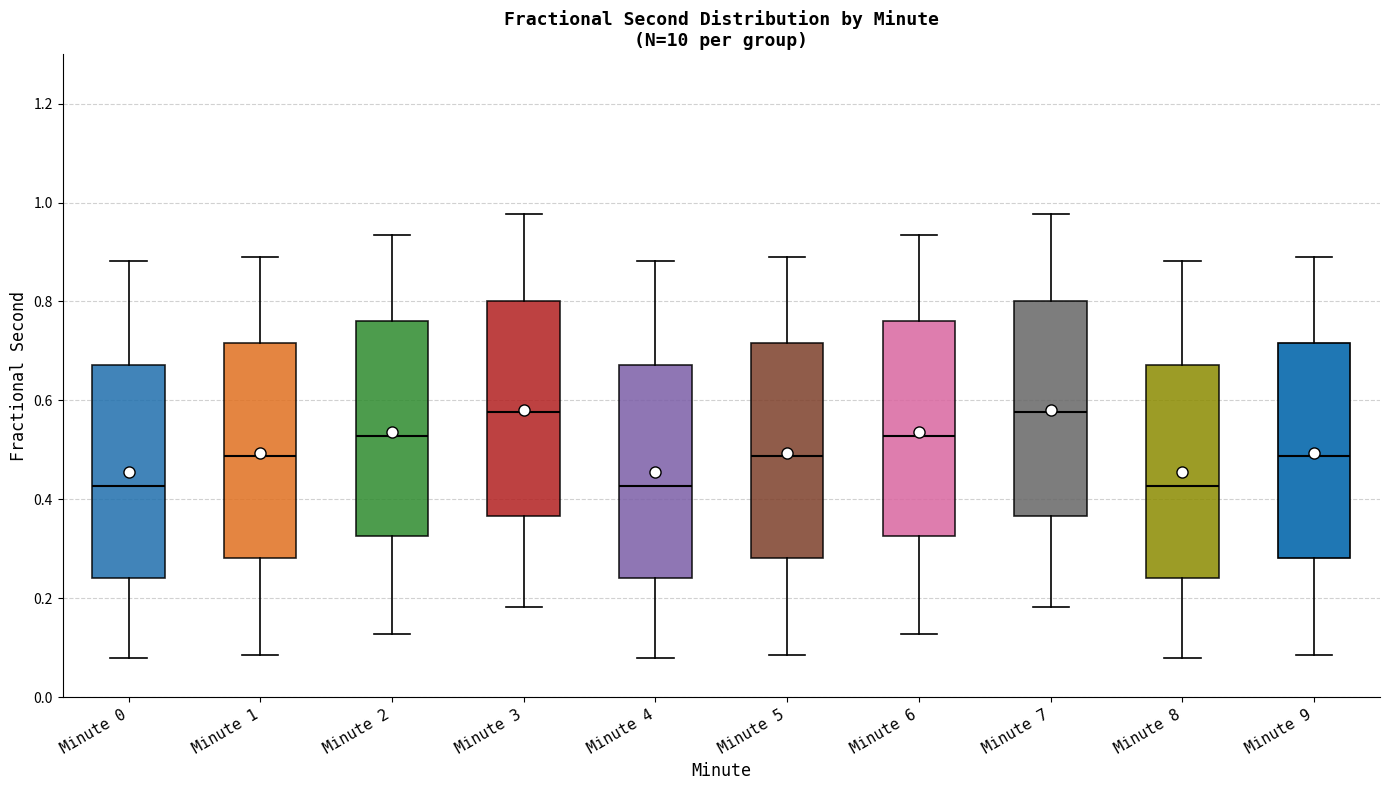

Reading left to right, transcribe this box plot: for each box, give where its median line is, the range the box spans, and where its two whiskers end, as read against the y-axis. The values are not printed on the chart, so give them approximately, as read against the axis.

Minute 0: median 0.42, box 0.24 to 0.68, whiskers 0.08 to 0.88
Minute 1: median 0.48, box 0.28 to 0.72, whiskers 0.08 to 0.88
Minute 2: median 0.52, box 0.32 to 0.76, whiskers 0.12 to 0.94
Minute 3: median 0.58, box 0.36 to 0.80, whiskers 0.18 to 0.98
Minute 4: median 0.42, box 0.24 to 0.68, whiskers 0.08 to 0.88
Minute 5: median 0.48, box 0.28 to 0.72, whiskers 0.08 to 0.88
Minute 6: median 0.52, box 0.32 to 0.76, whiskers 0.12 to 0.94
Minute 7: median 0.58, box 0.36 to 0.80, whiskers 0.18 to 0.98
Minute 8: median 0.42, box 0.24 to 0.68, whiskers 0.08 to 0.88
Minute 9: median 0.48, box 0.28 to 0.72, whiskers 0.08 to 0.88